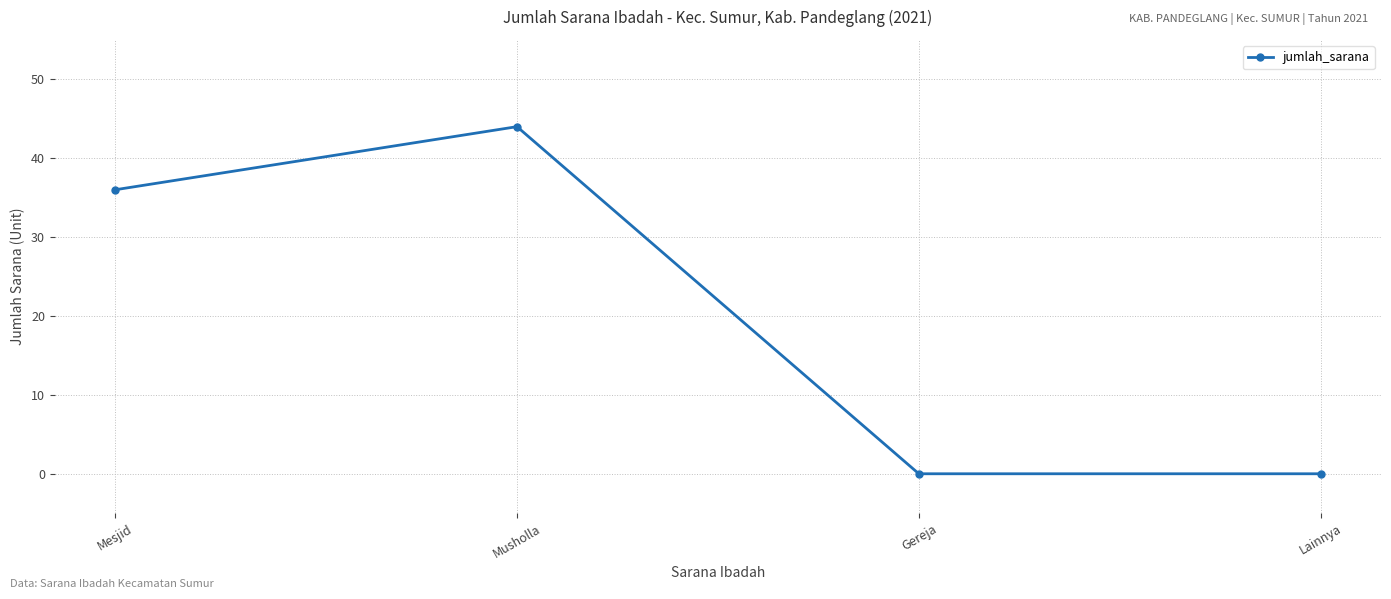

What position from the right is Musholla?

3